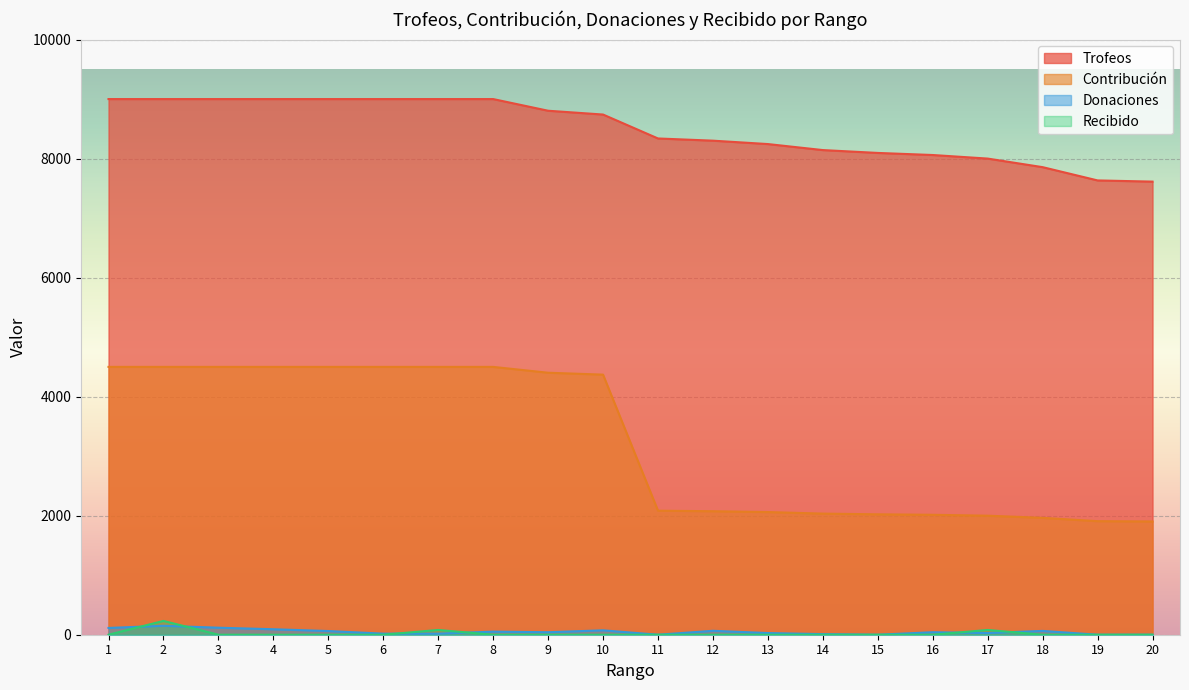

Which series has the widest spread of values?

Contribución